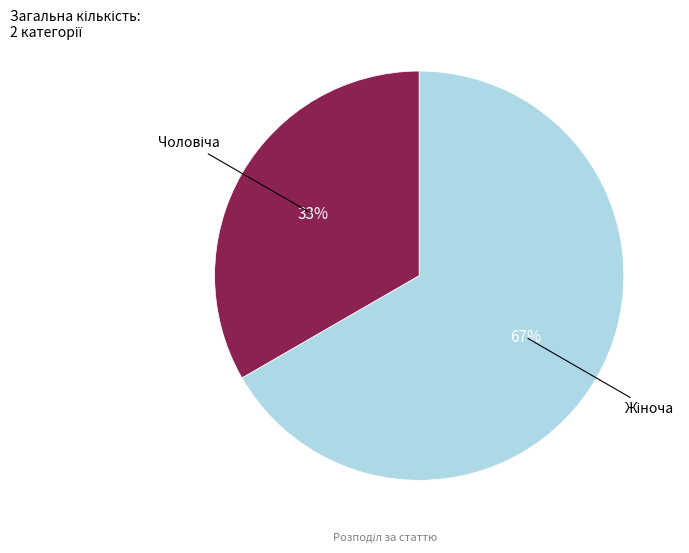

Is there any slice that represents more than half of the pie?

Yes